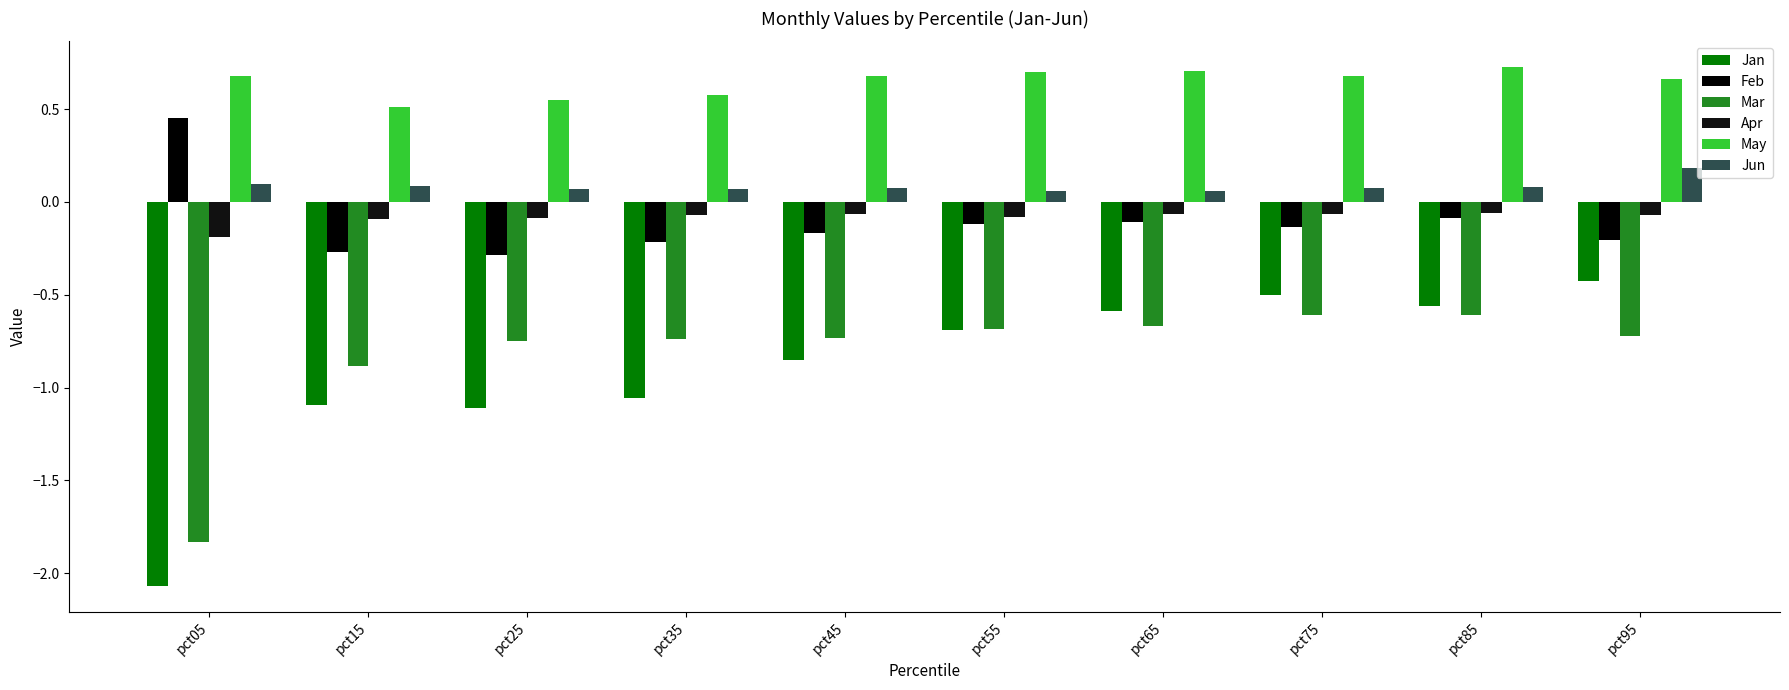

List the labels in order of May value, smallest first.

pct15, pct25, pct35, pct95, pct45, pct75, pct05, pct55, pct65, pct85